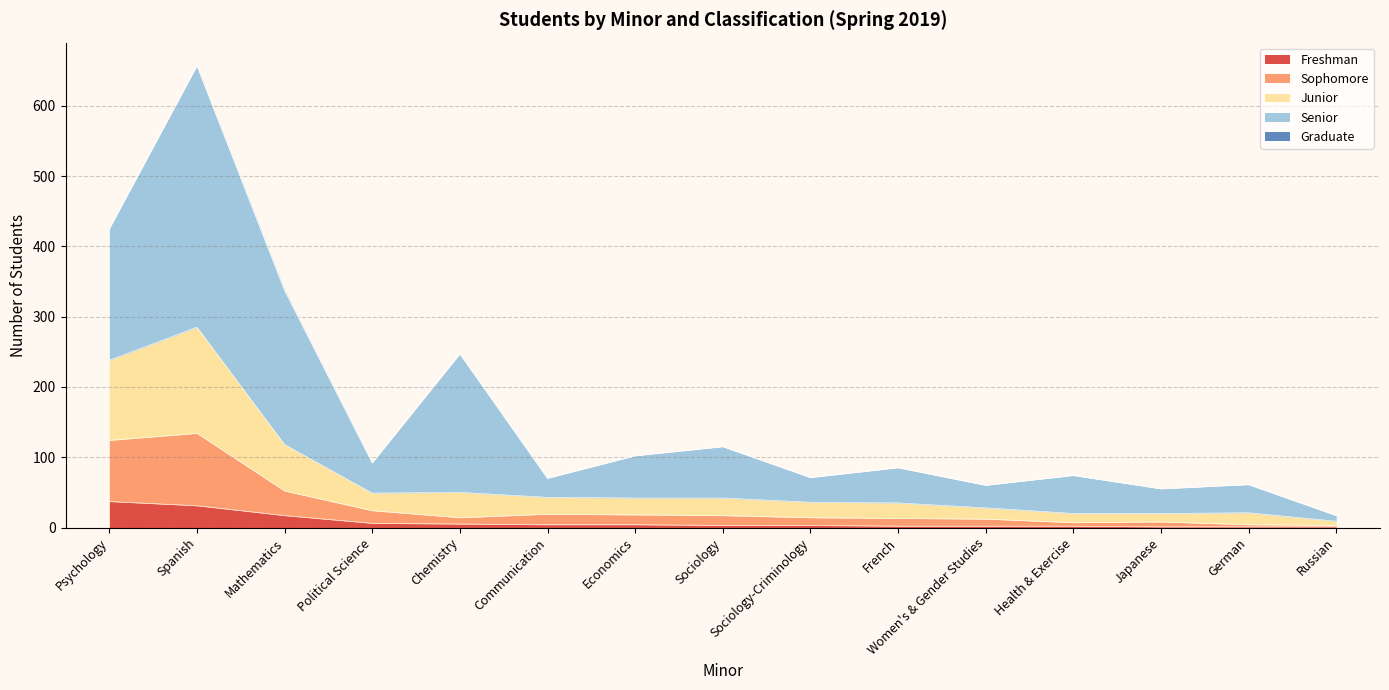

At which category is the sum across all series the highest?

Spanish